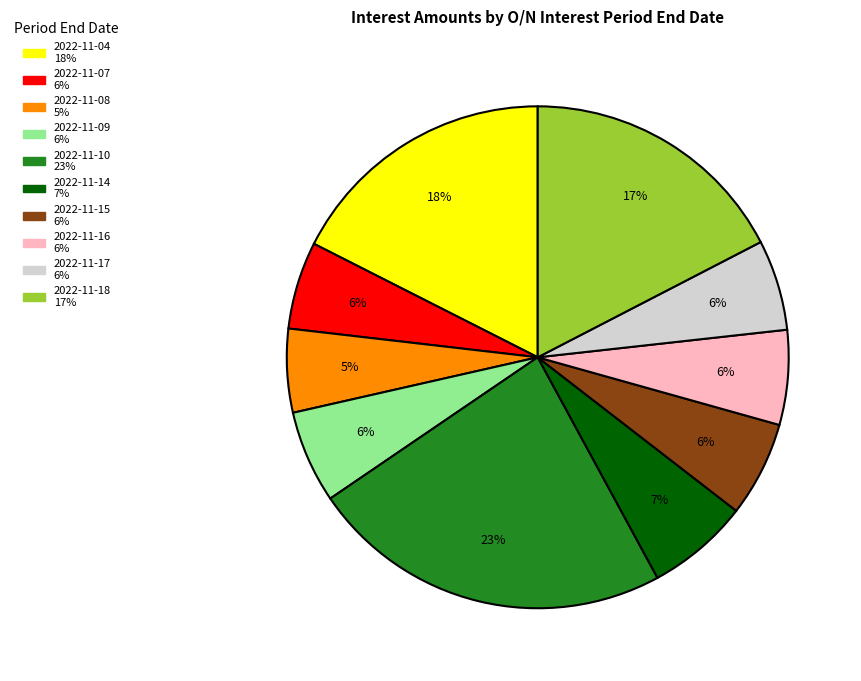

How many segments does this pie chart have?

10